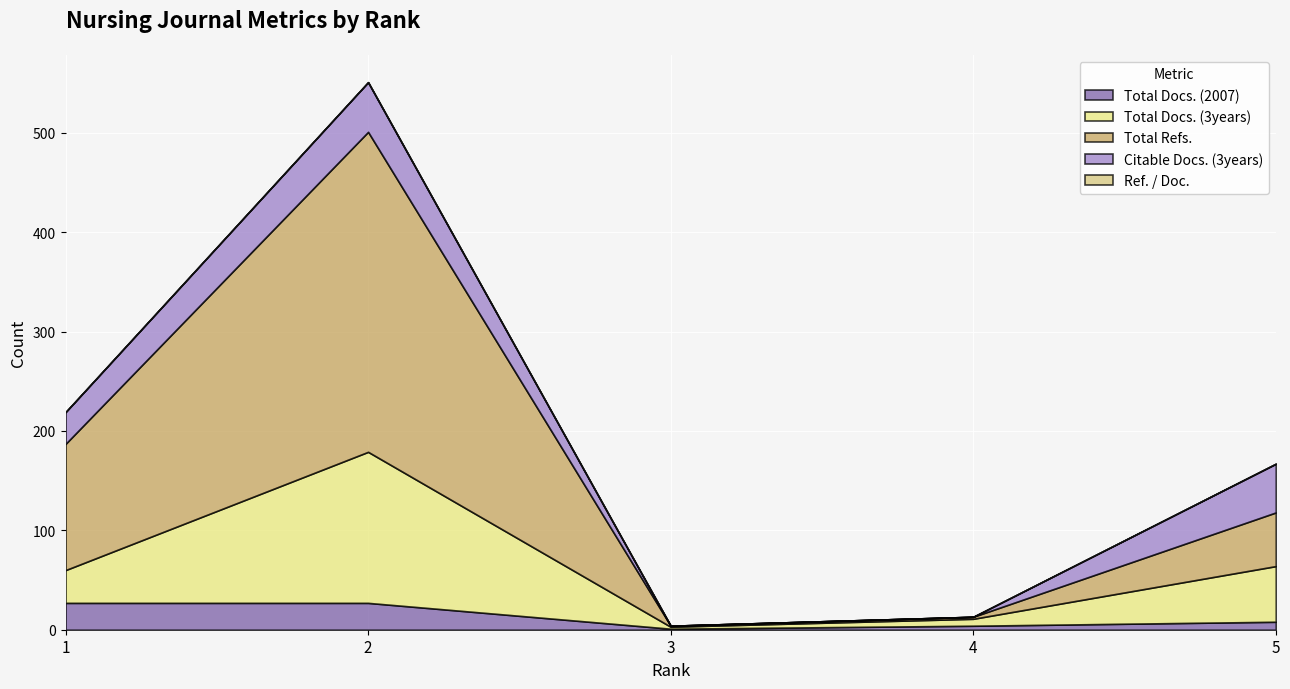

Is it true that Total Refs. equals 2 at 3?

False